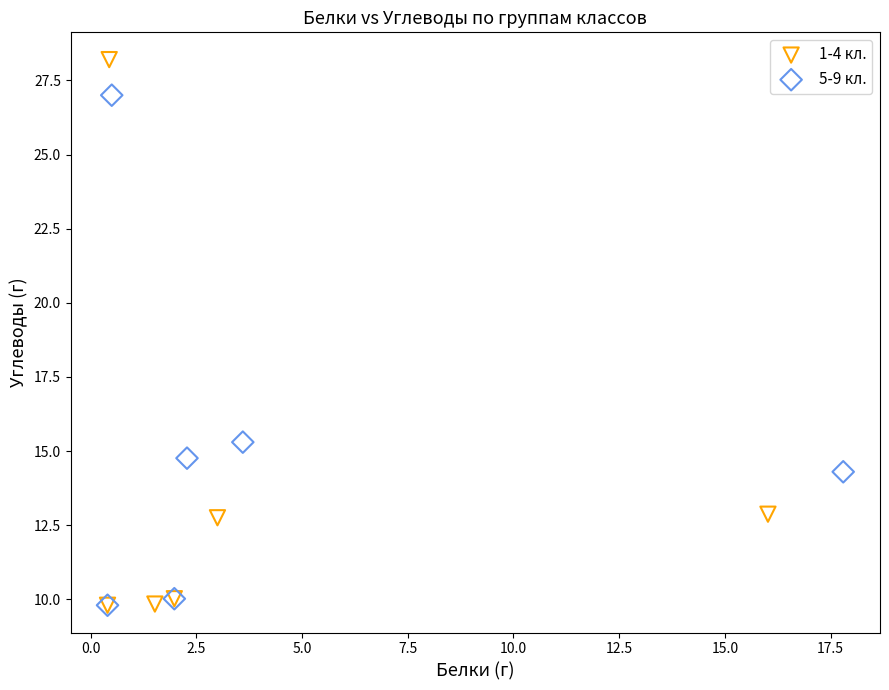

Which series has the widest spread of Y values?

1-4 кл.